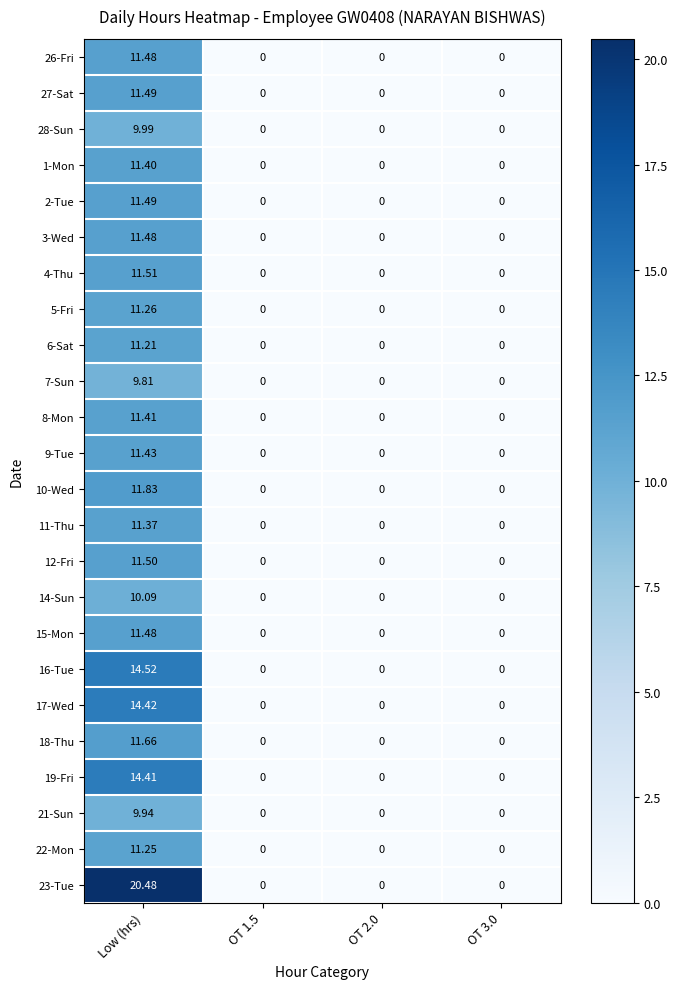

At which category does the chart reach its peak across all series?

Low (hrs)